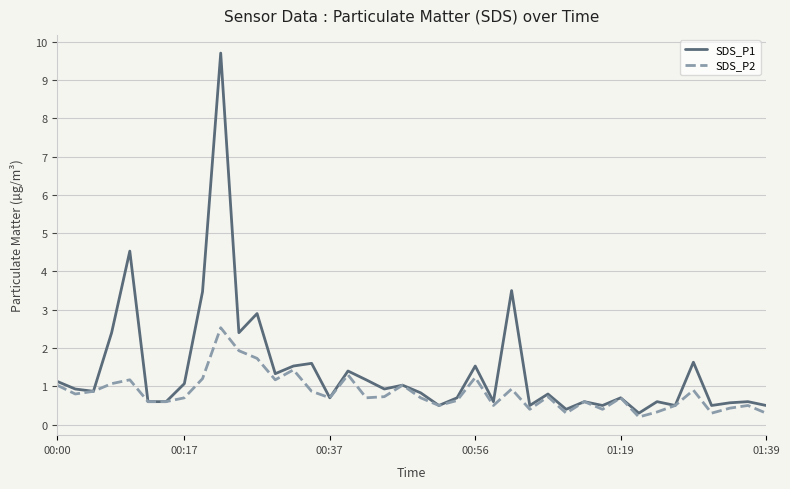

Which series has the widest spread of values?

SDS_P1